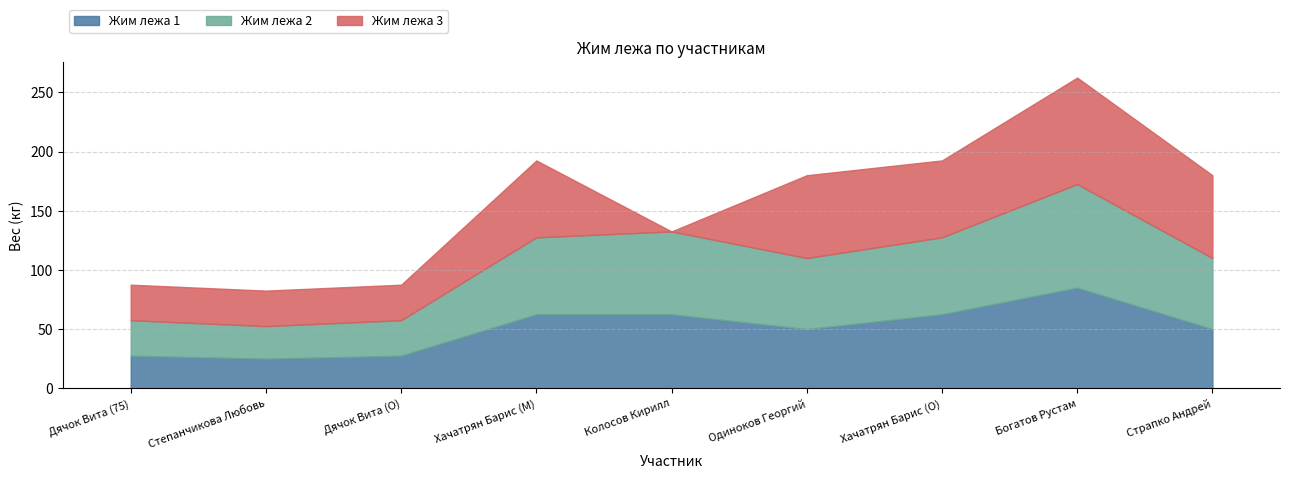

Read the Жим лежа 2 value at Страпко Андрей.

60.0